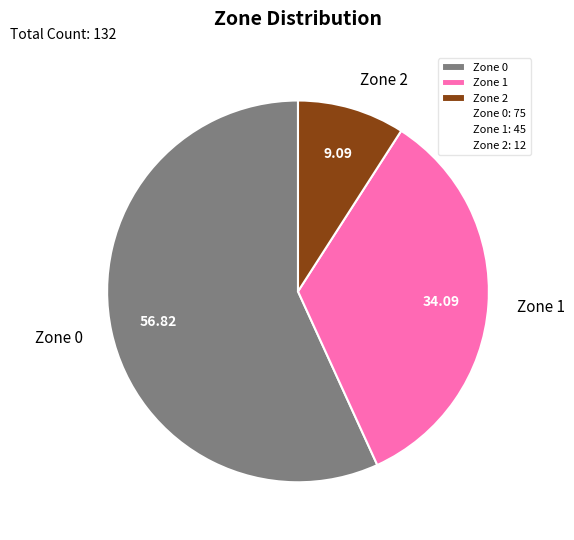

Rank the categories by value from highest to lowest.

Zone 0, Zone 1, Zone 2